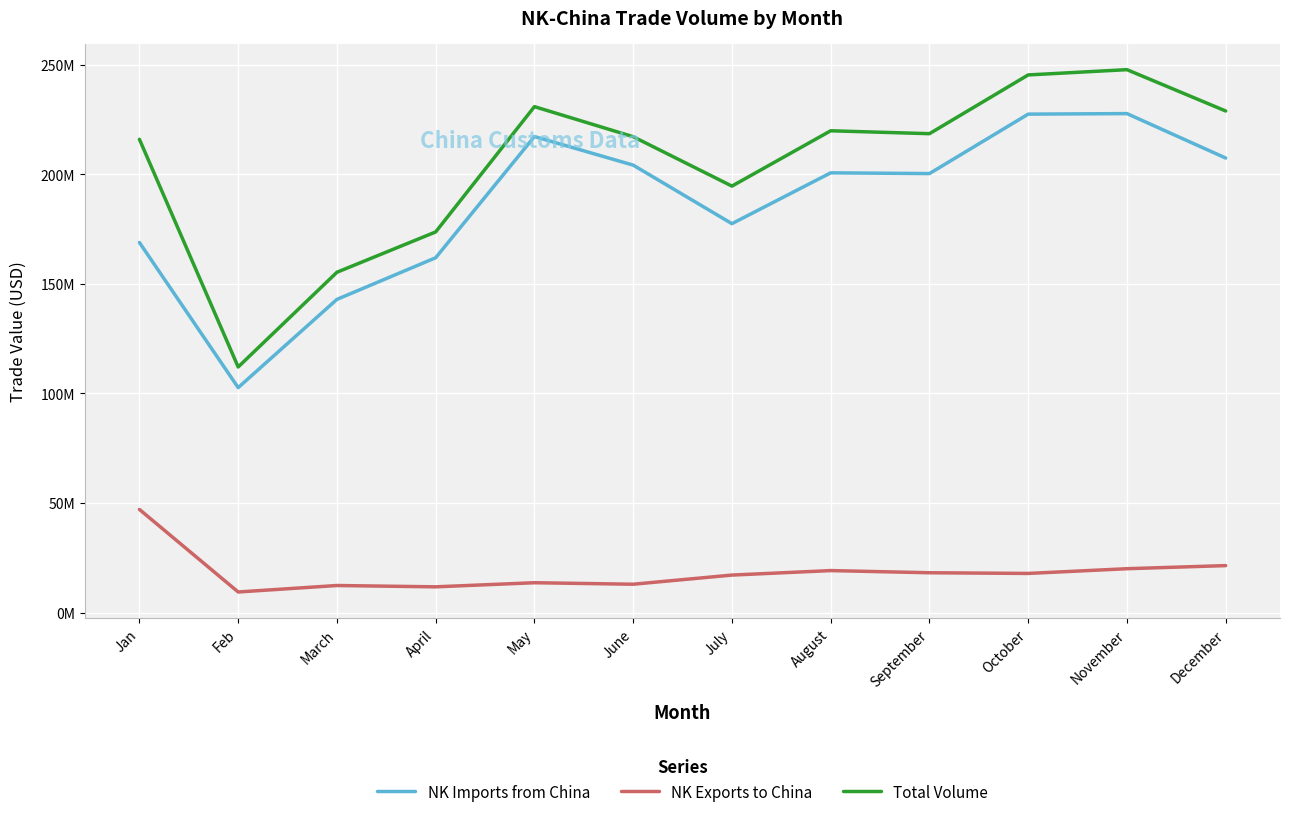

At how many categories does at least one series exceed 175728835?

9